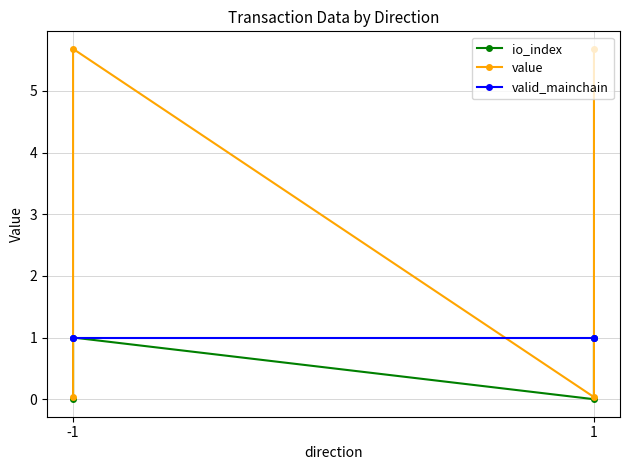

Does the chart have visible grid lines?

Yes